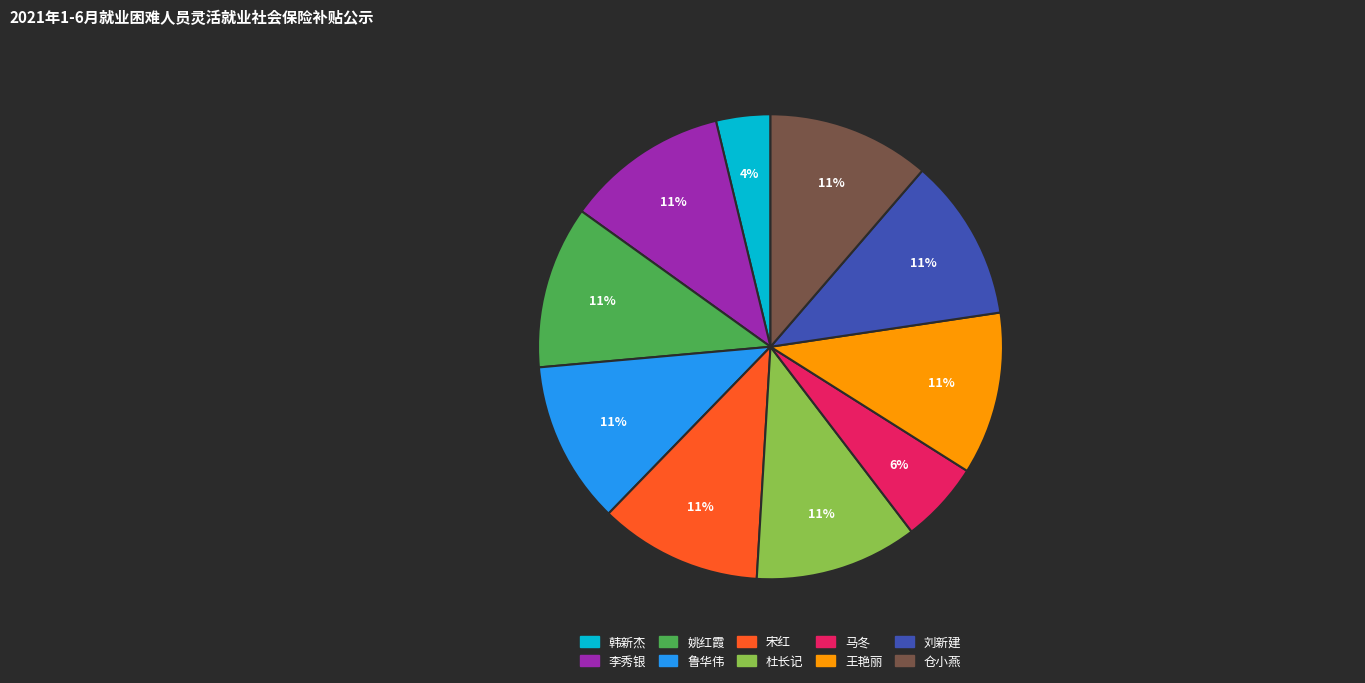

To the nearest percent, what is the combined percentage of 仓小燕 and 韩新杰?

15%